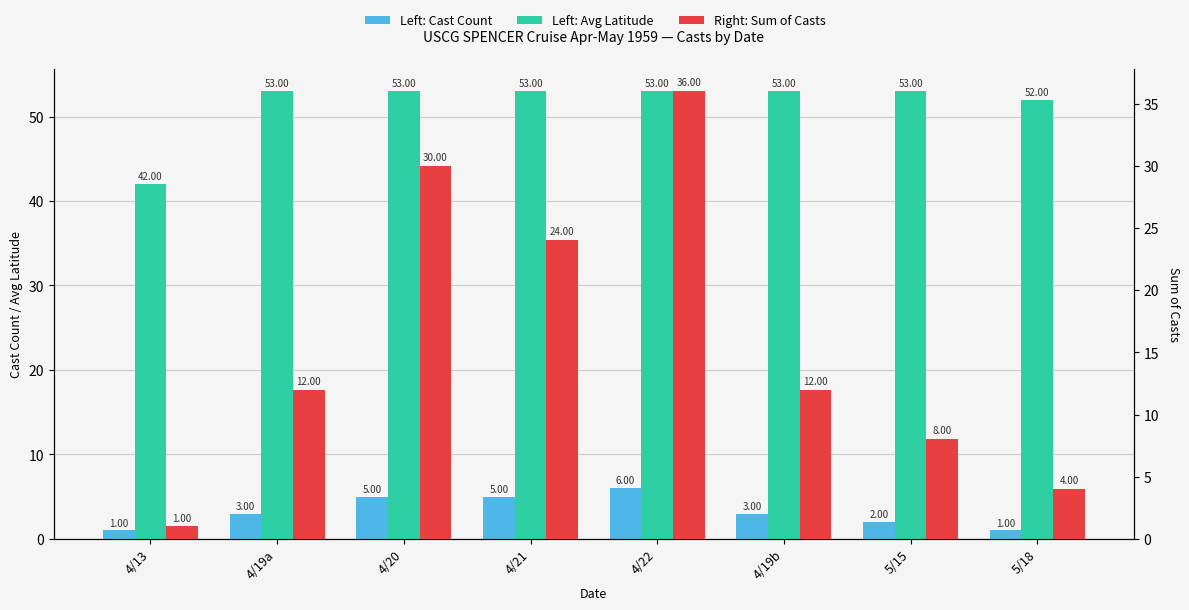

What is the value of the Sum of Casts bar at the 7th from the left?

8